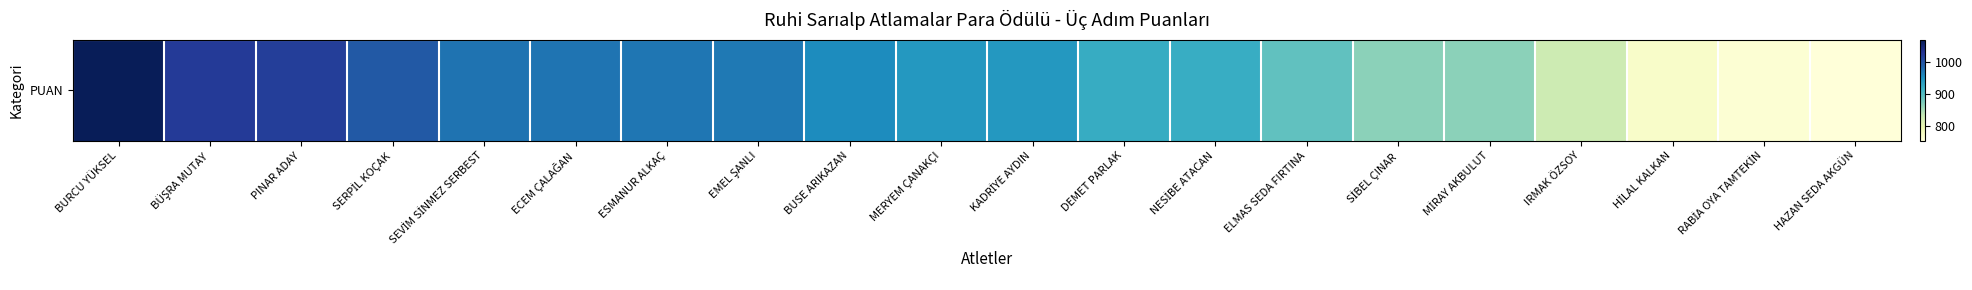

At which category does the chart reach its minimum across all series?

HAZAN SEDA AKGÜN